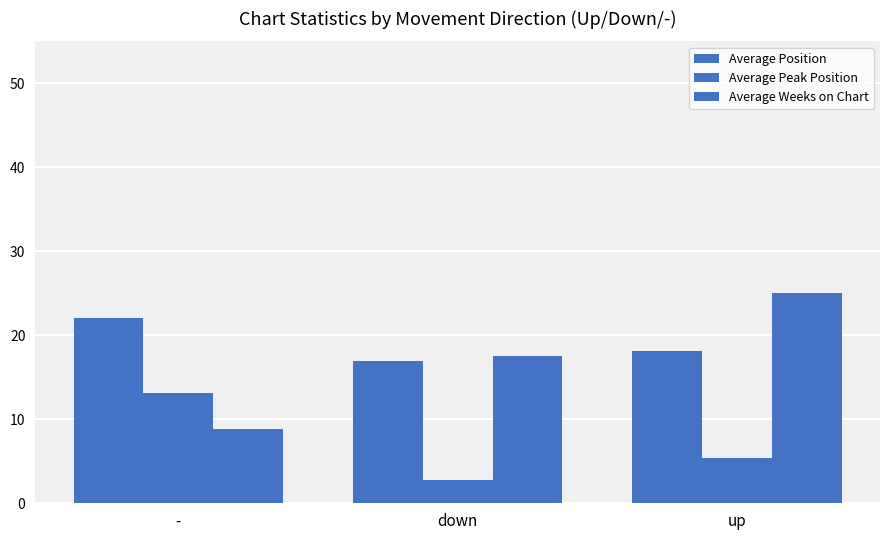

How many groups of bars are there?

3